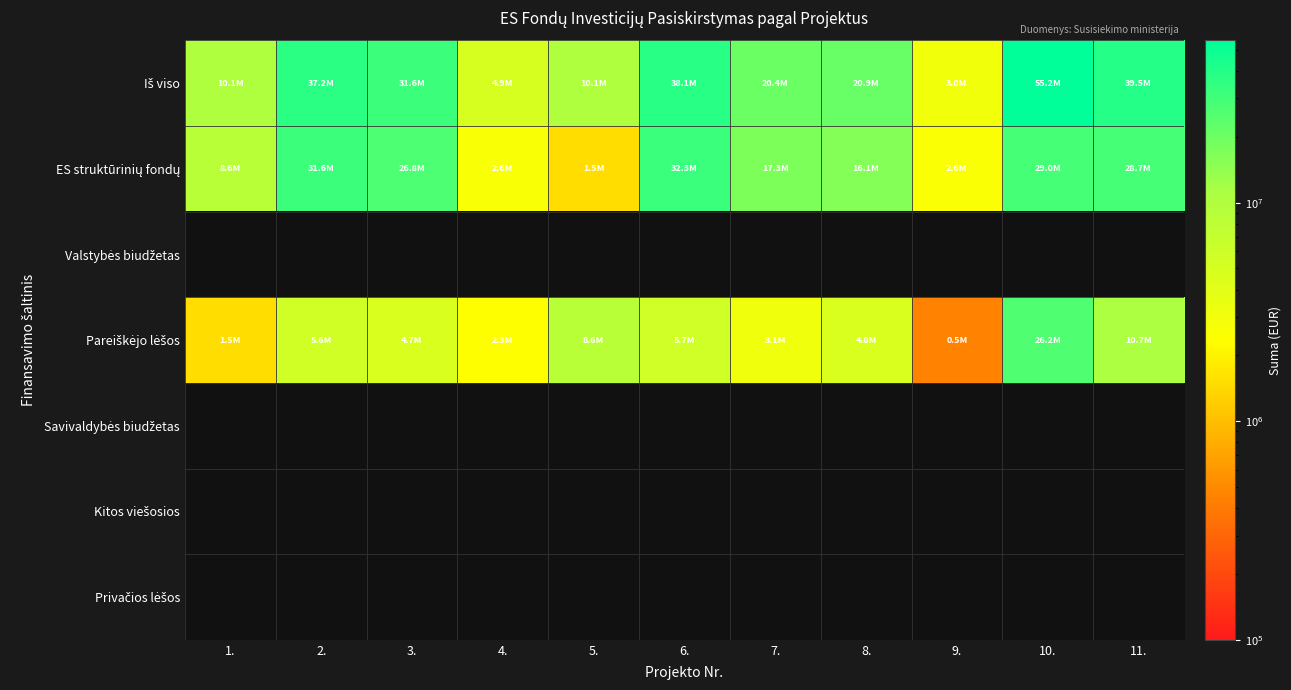

Which series has the widest spread of values?

Iš viso